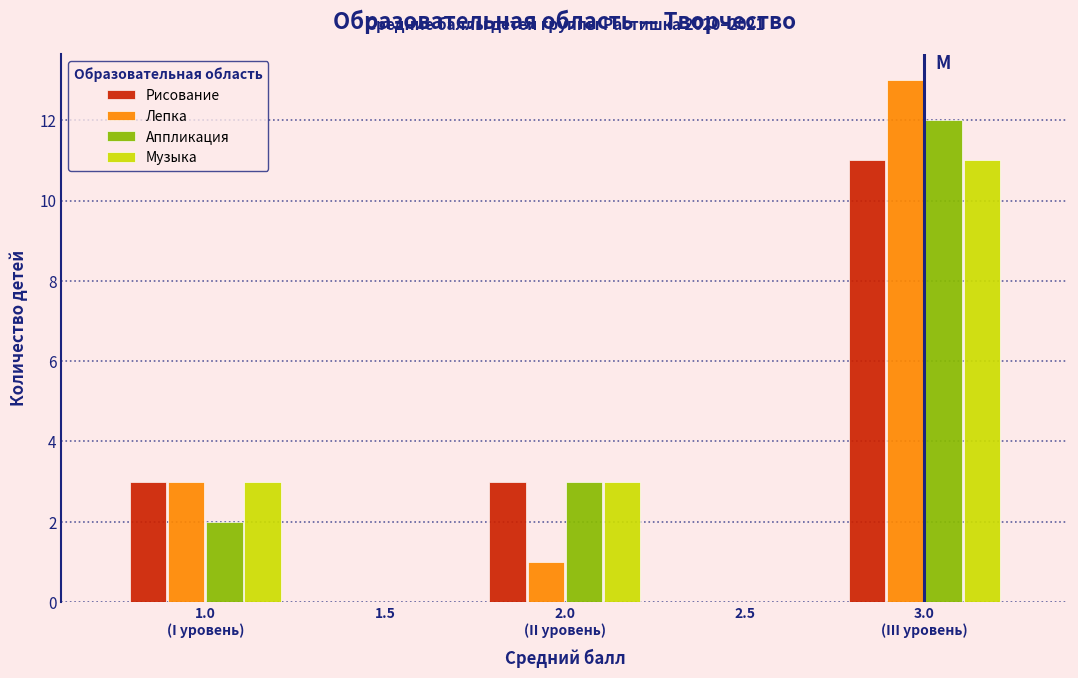

Is it true that Аппликация equals 0 at 1.5?

True